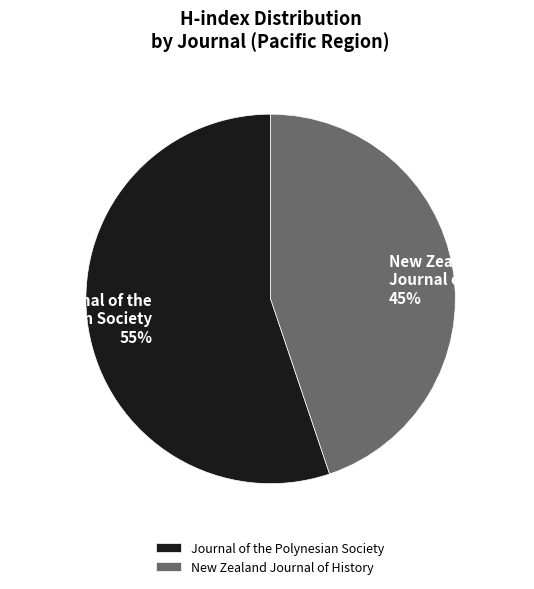

True or false: Journal of the Polynesian Society accounts for 55% of the total.

True